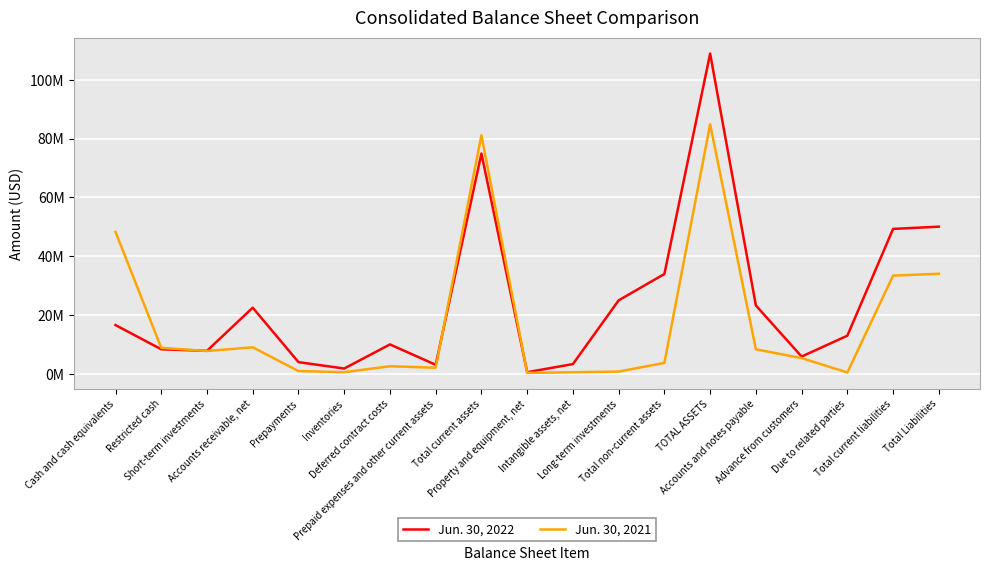

List the series in order of their peak value, lowest first.

Jun. 30, 2021, Jun. 30, 2022